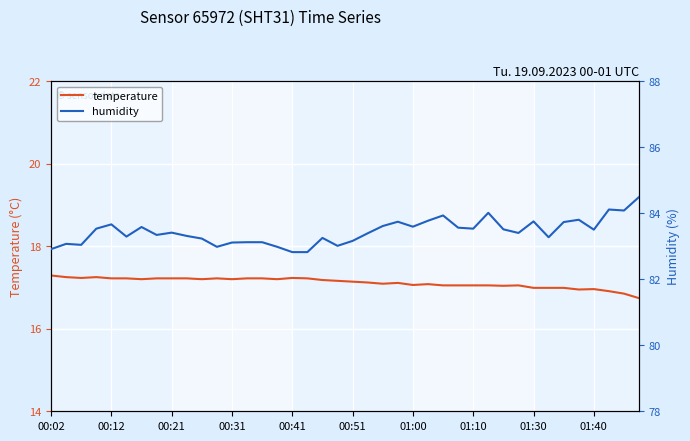

At which category is the sum across all series the highest?

39